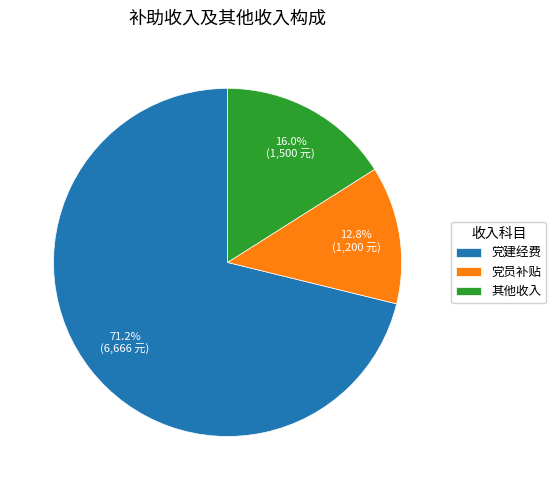

Rank the categories by value from lowest to highest.

党员补贴, 其他收入, 党建经费